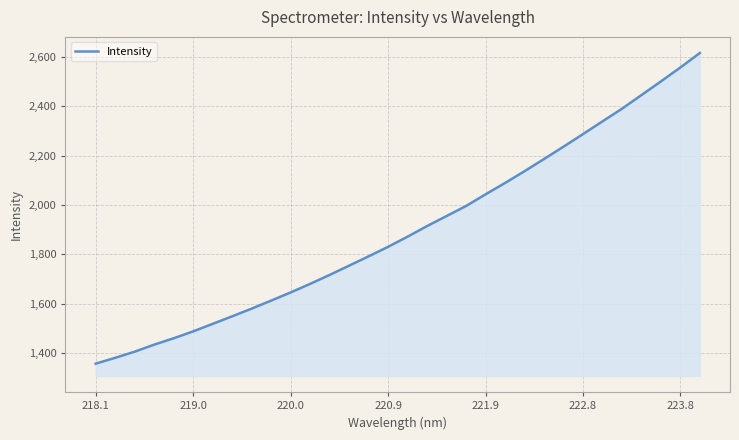

Does the chart display data point markers on the line(s)?

No